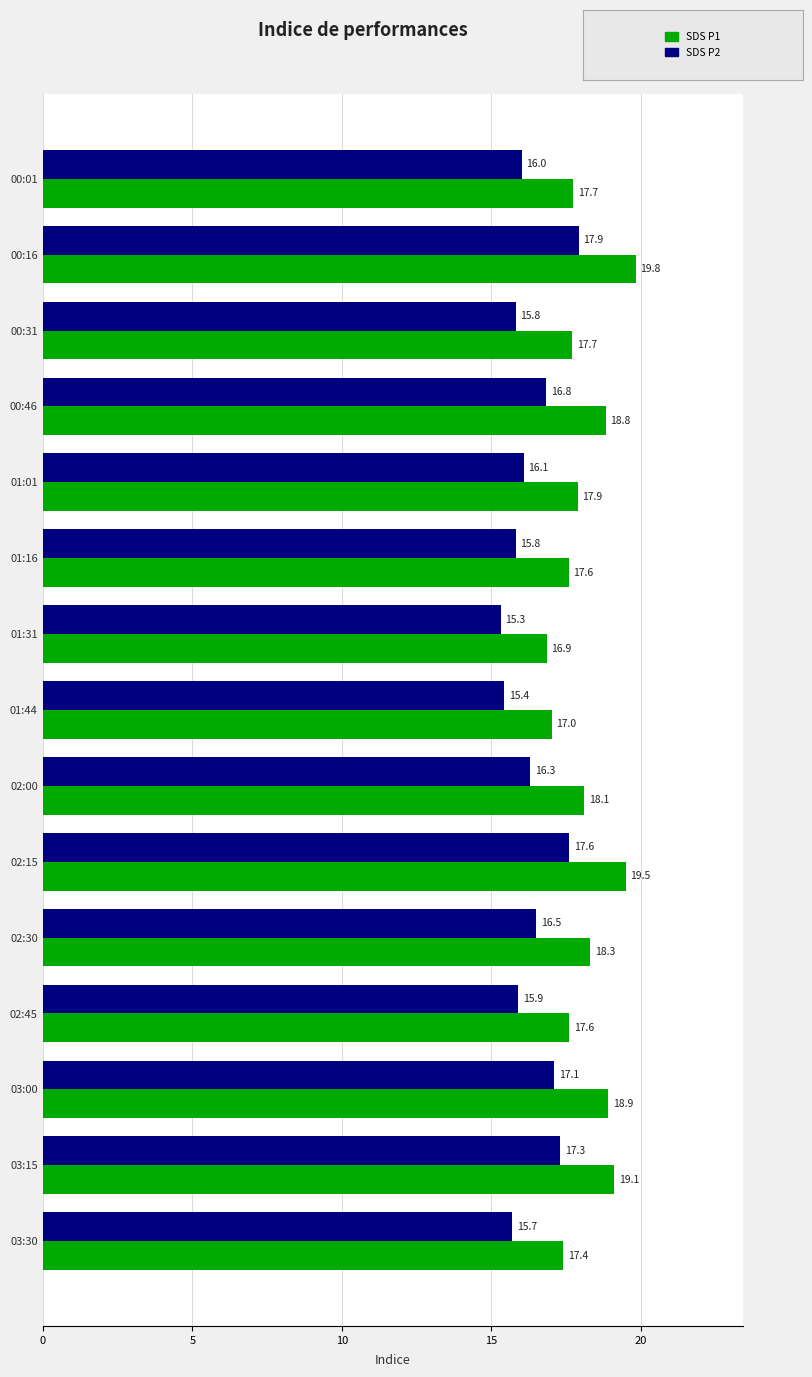

What is the total value across all series at 02:15?

37.1